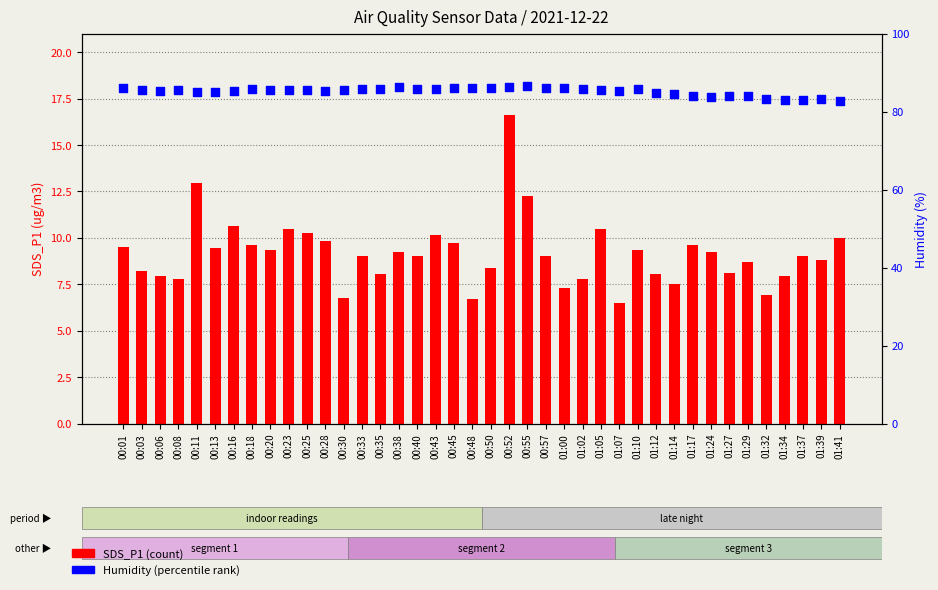

At which category is the sum across all series the highest?

00:52